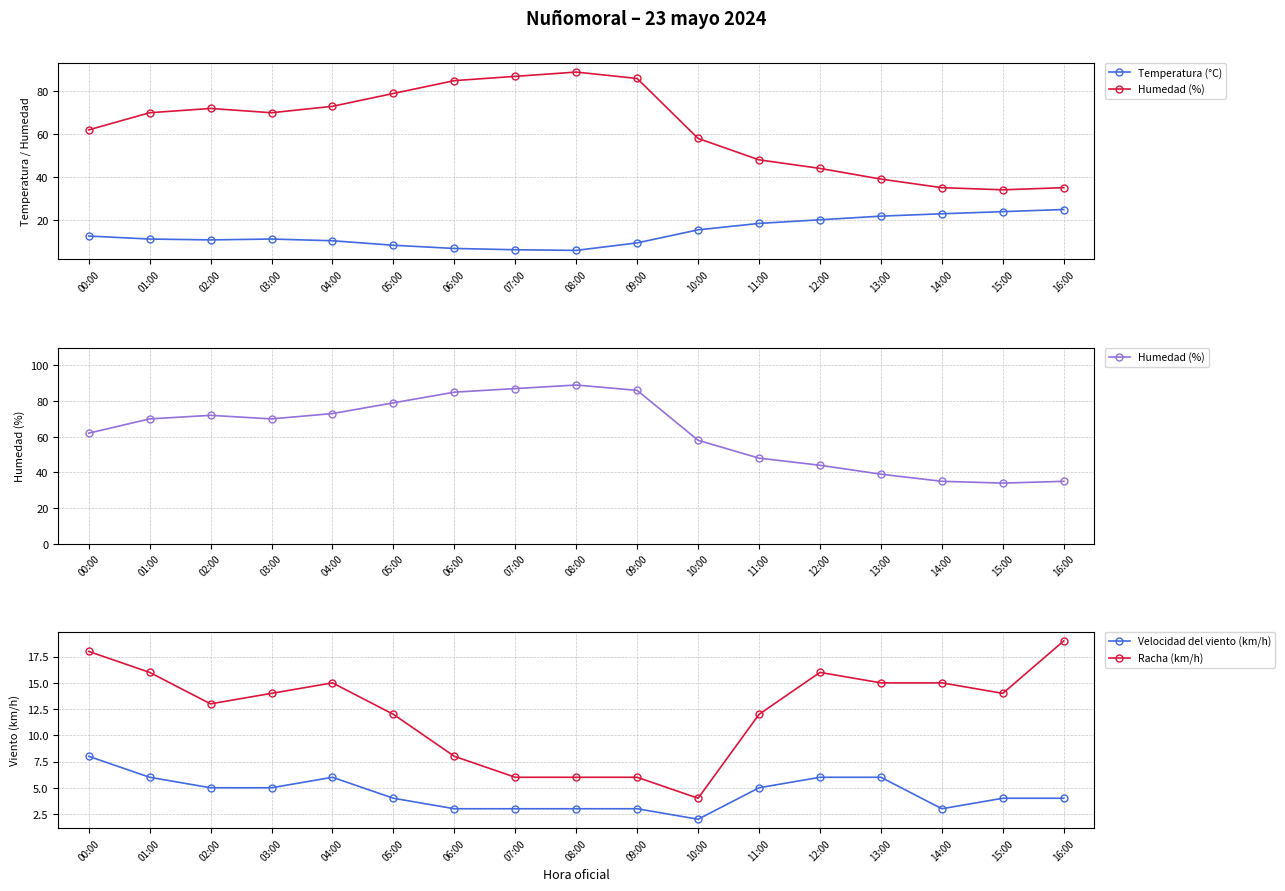

List the labels in order of Humedad (%) value, largest first.

08:00, 07:00, 09:00, 06:00, 05:00, 04:00, 02:00, 01:00, 03:00, 00:00, 10:00, 11:00, 12:00, 13:00, 14:00, 16:00, 15:00